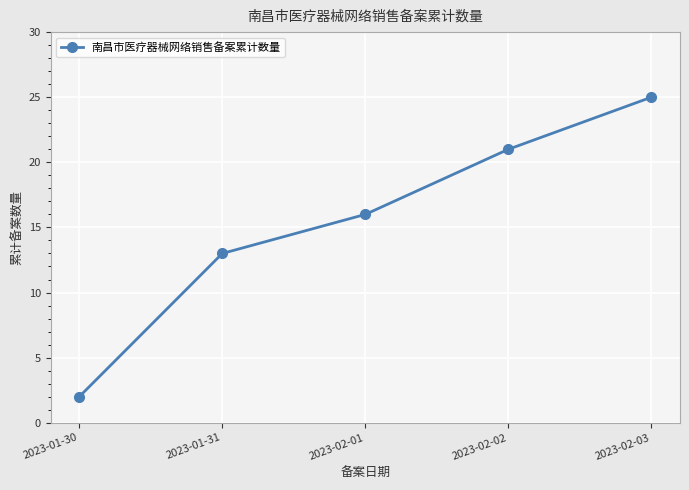

Rank the categories by value from highest to lowest.

2023-02-03, 2023-02-02, 2023-02-01, 2023-01-31, 2023-01-30